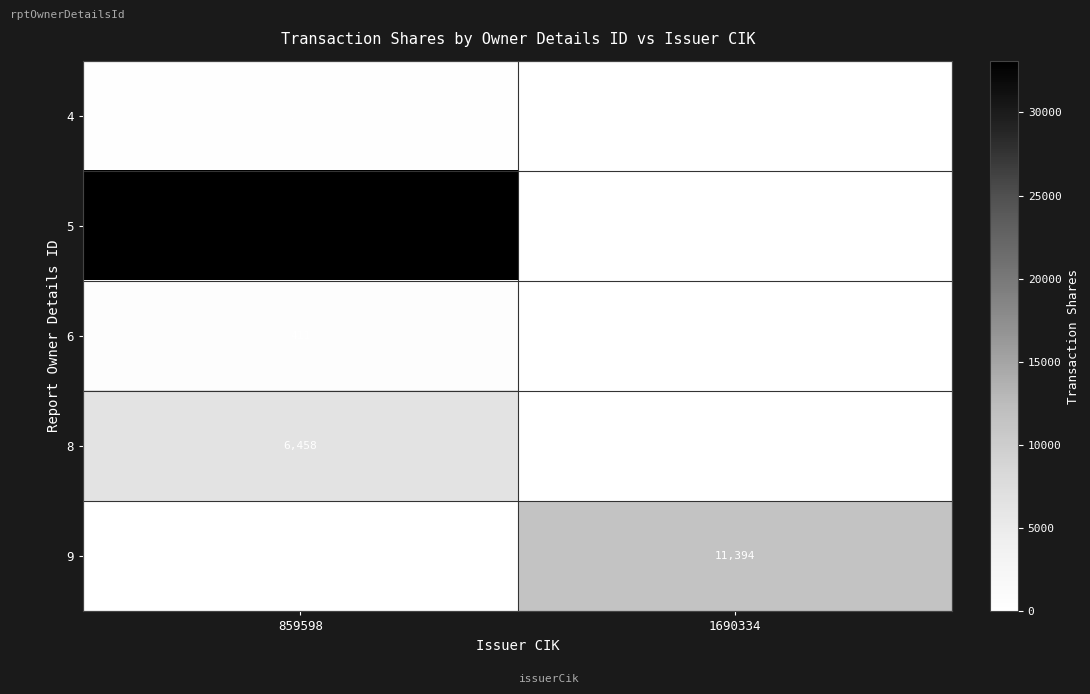

What is the average value of the 9 series?

5697